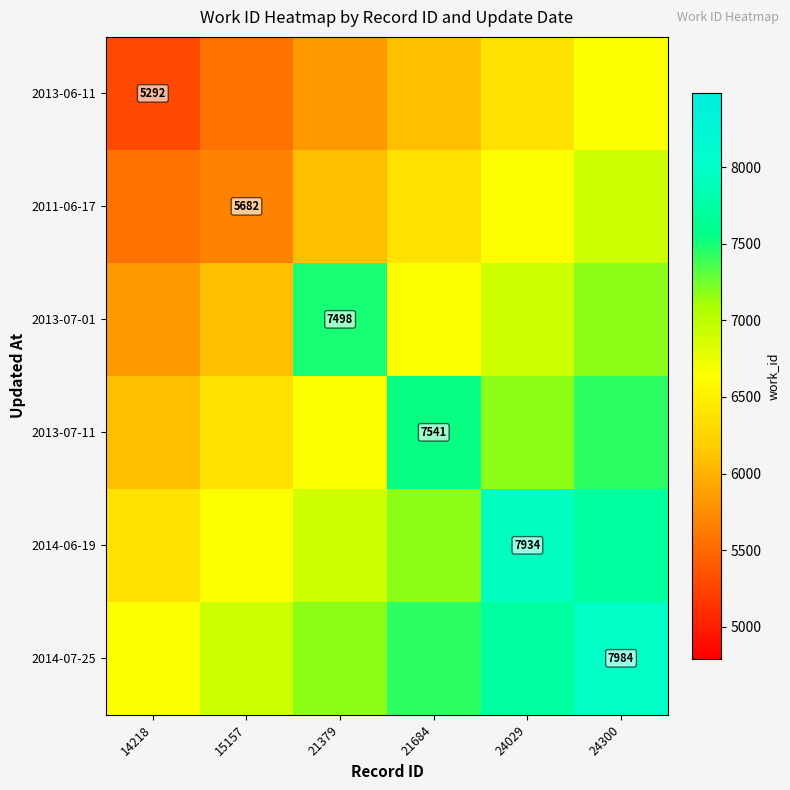

What is the sum of all 2014-07-25 values?

43866.0